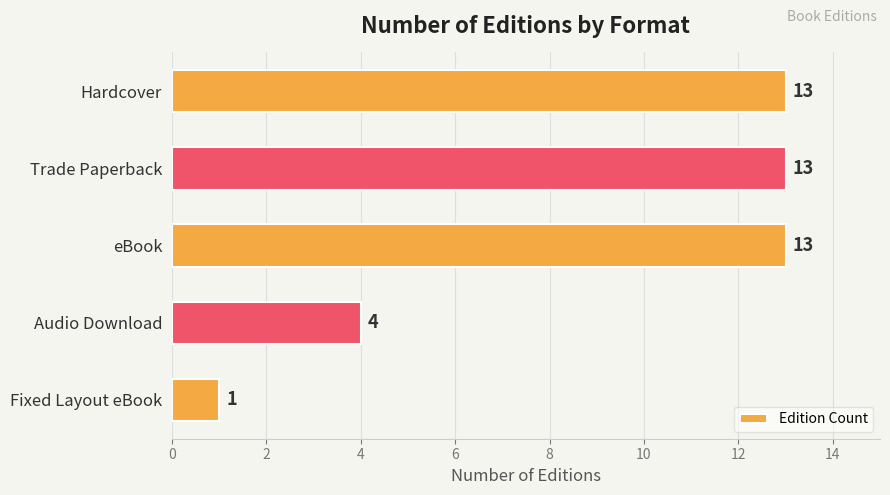

What is the difference between the second highest and second lowest values?

9